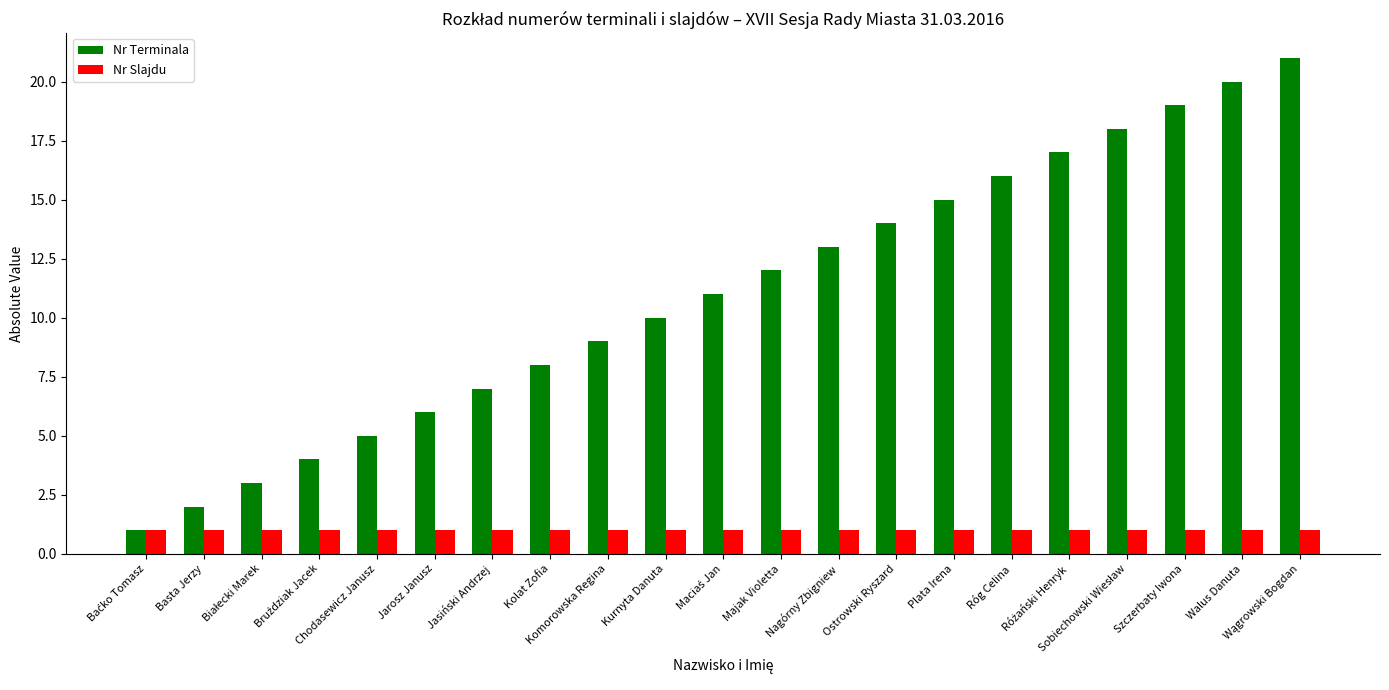

What is the average value of the Nr Slajdu series?

1